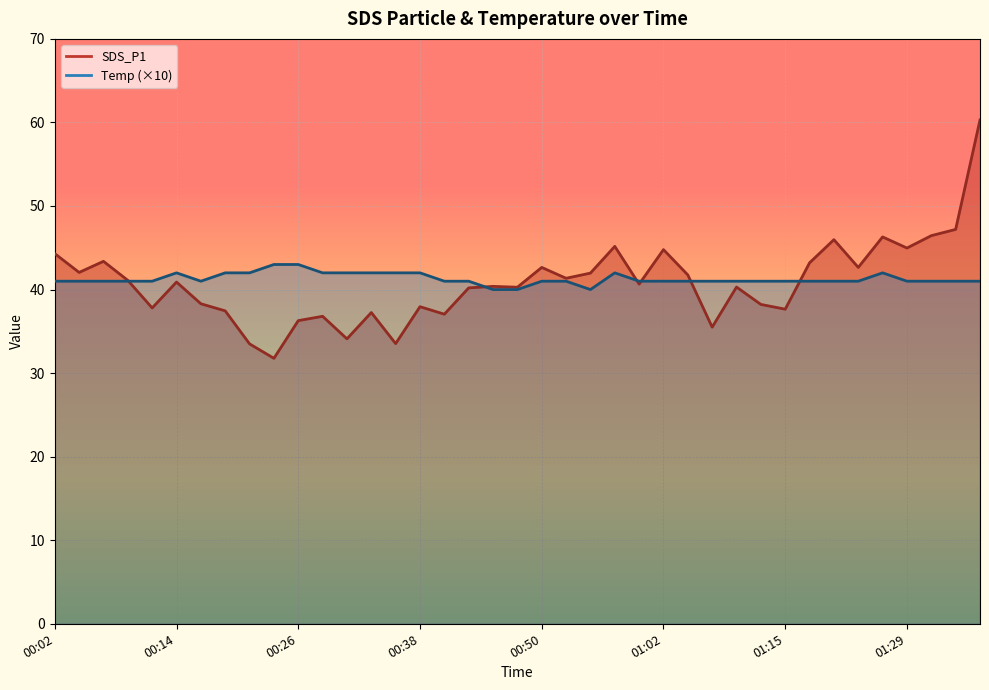

List the series in order of their peak value, highest first.

SDS_P1, Temp